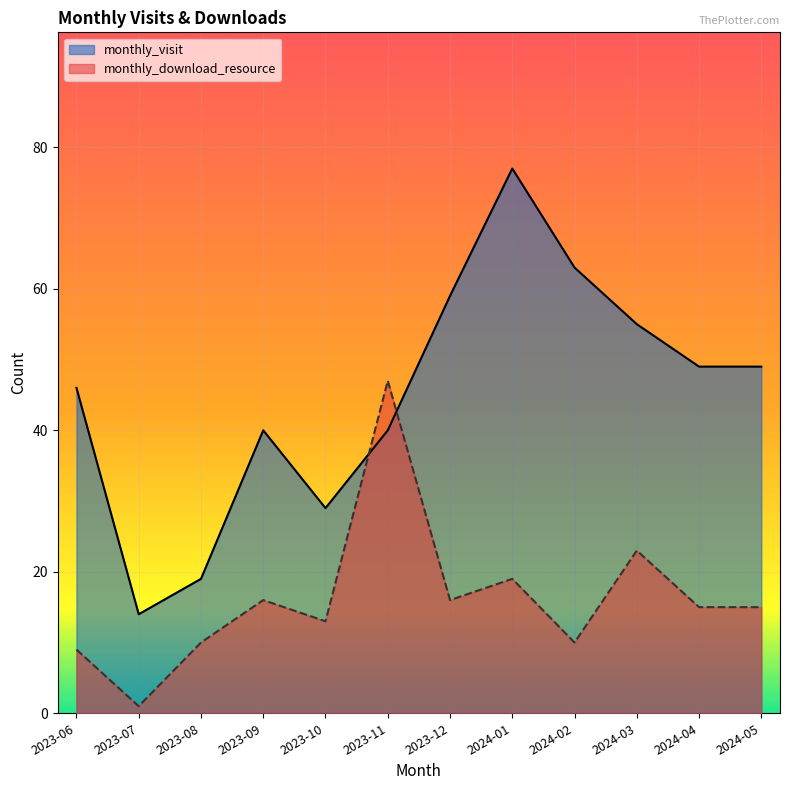

What is the difference between the monthly_download_resource values at 2024-05 and 2023-12?

1